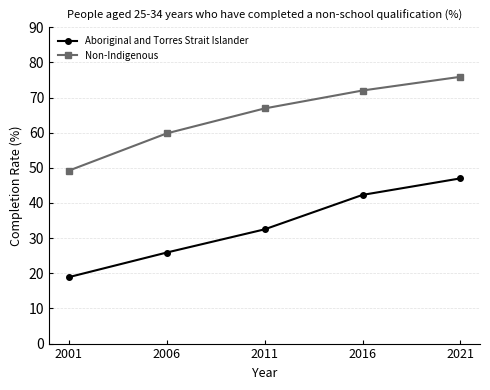

What are all the series names shown in the legend?

Aboriginal and Torres Strait Islander, Non-Indigenous